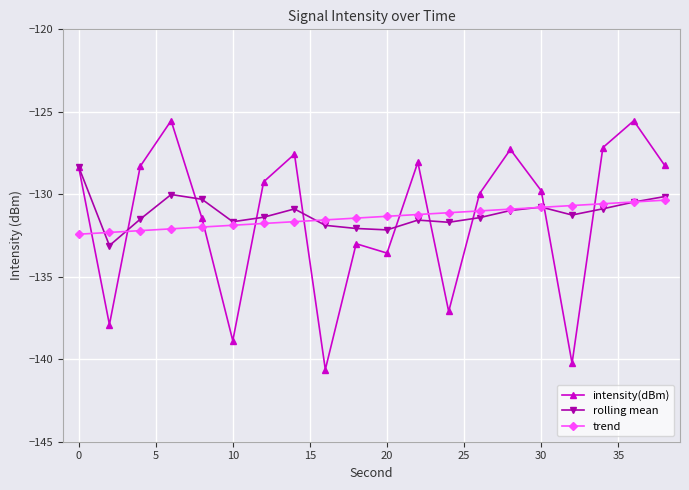

Rank the series by their maximum value, from highest to lowest.

intensity(dBm), rolling mean, trend